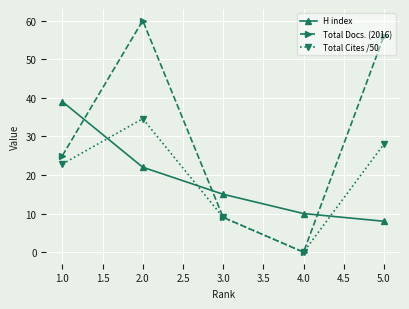

At how many categories does at least one series exceed 35?

3